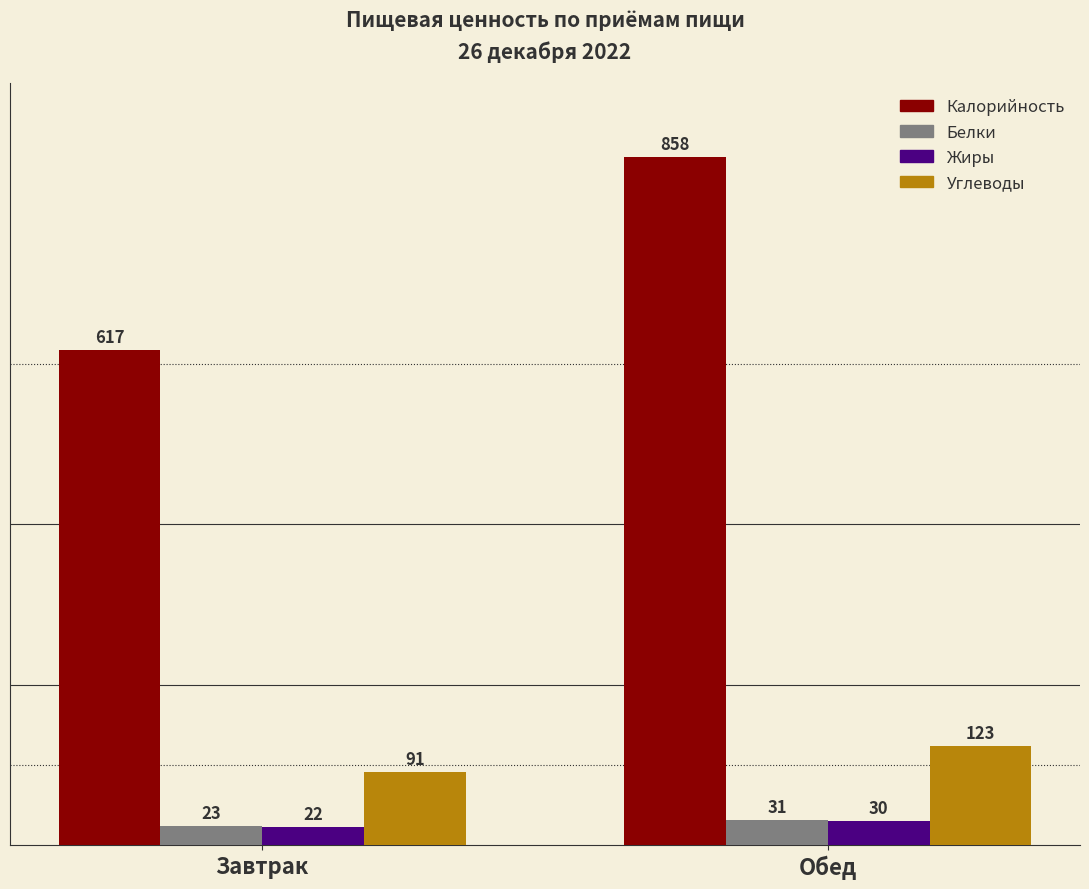

Reading left to right, list all the values displayed in this chart.

Калорийность: 617	858
Белки: 23	31
Жиры: 22	30
Углеводы: 91	123